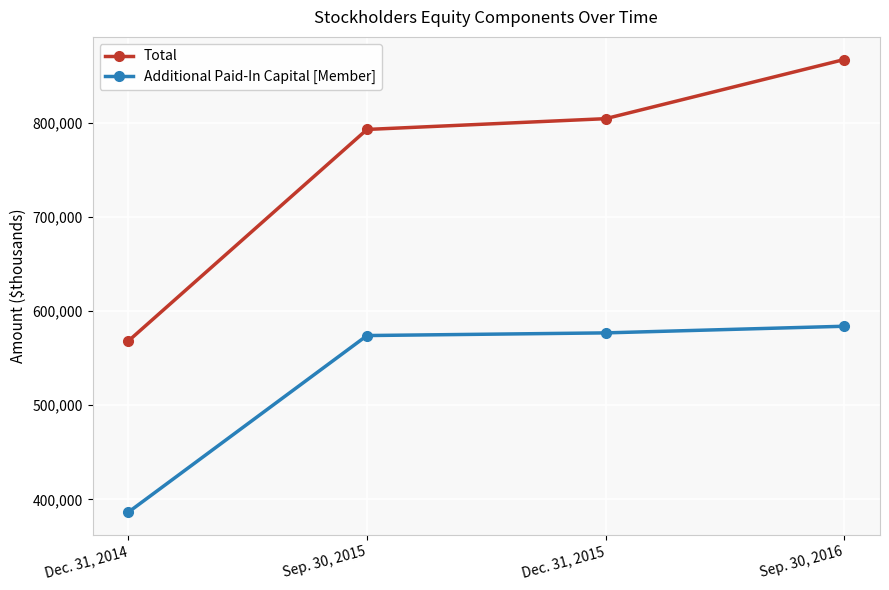

Reading left to right, extract all data points from this chart.

Total: 568223	792637	804076	866845
Additional Paid-In Capital [Member]: 386549	573929	576753	583800